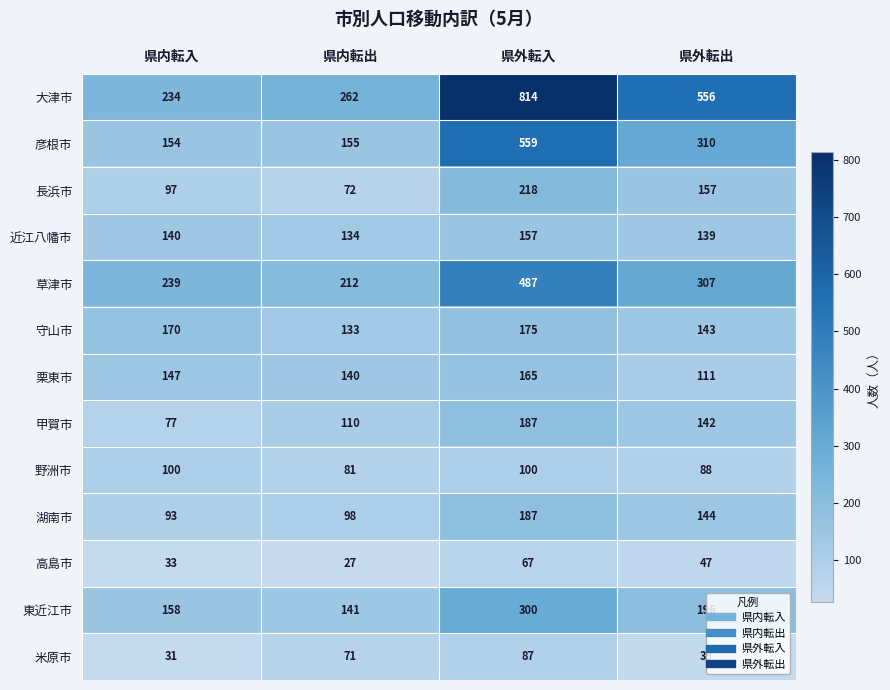

True or false: 湖南市 has a value of 46 at 県内転入.

False